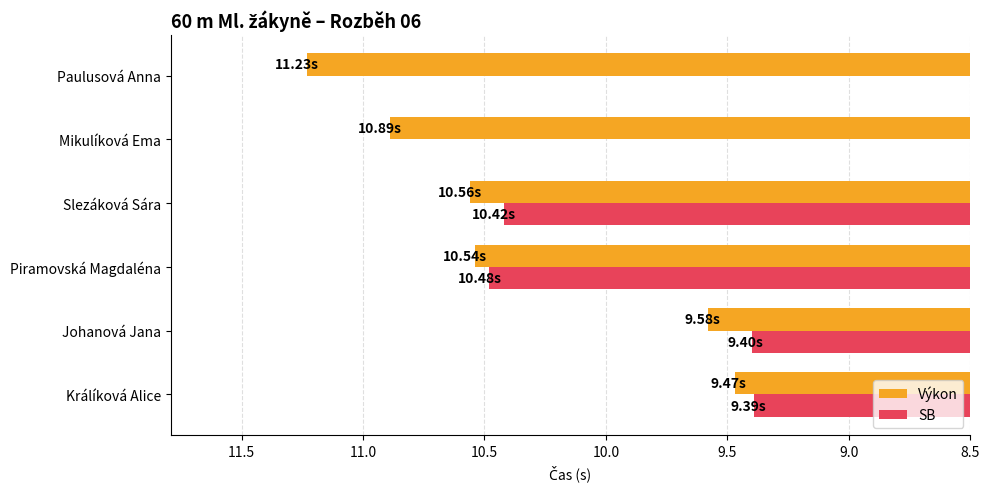

How many distinct data groups are displayed?

2